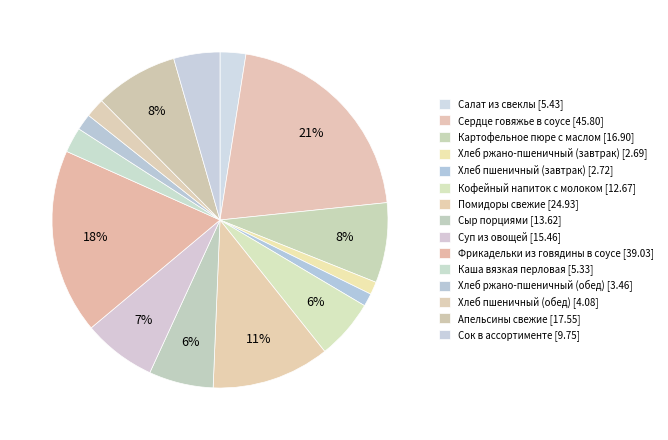

Does Кофейный напиток с молоком account for over 50% of the chart?

No